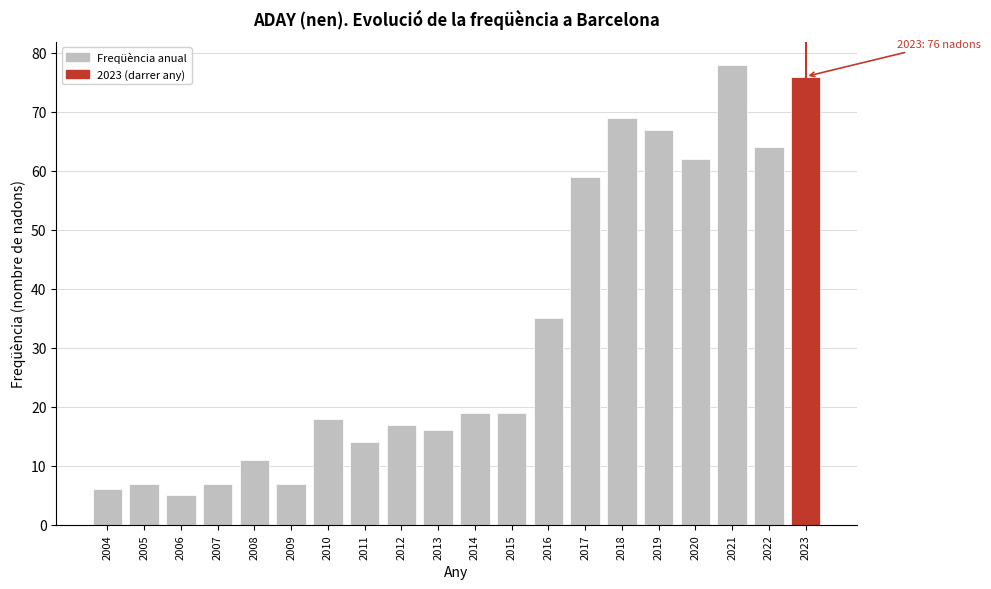

Reading left to right, what are all the values shown in this chart?

2004=6	2005=7	2006=5	2007=7	2008=11	2009=7	2010=18	2011=14	2012=17	2013=16	2014=19	2015=19	2016=35	2017=59	2018=69	2019=67	2020=62	2021=78	2022=64	2023=76